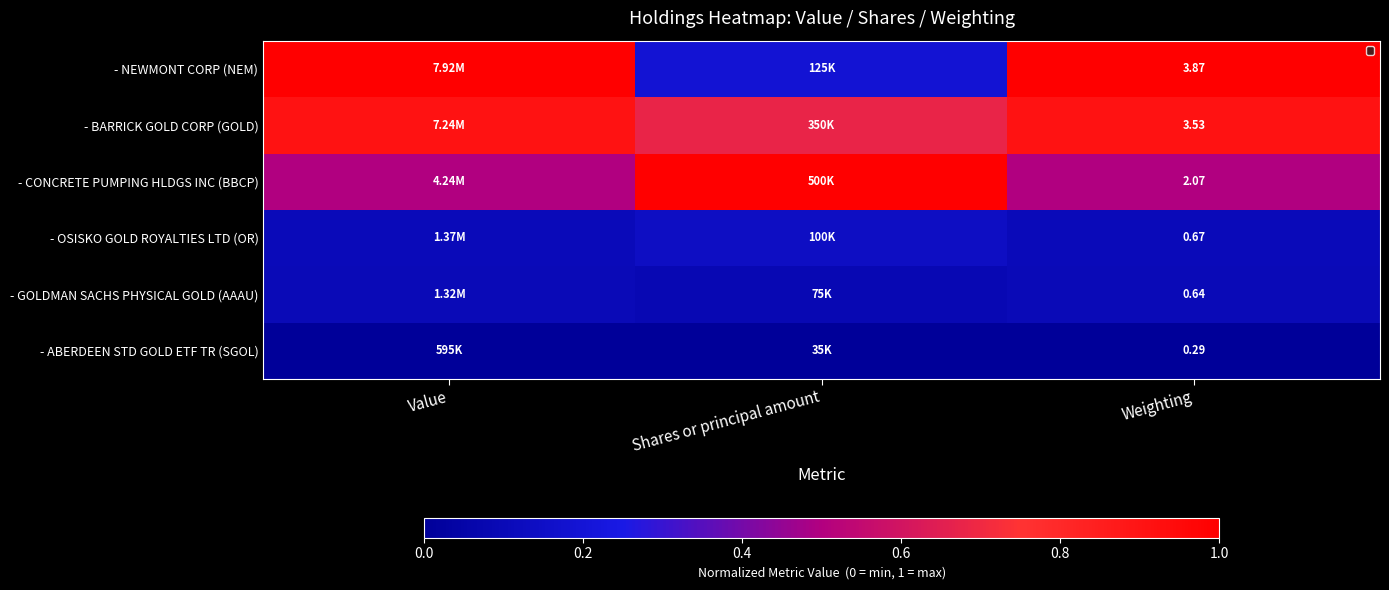

Rank the series at Weighting from lowest to highest value.

- ABERDEEN STD GOLD ETF TR (SGOL), - GOLDMAN SACHS PHYSICAL GOLD (AAAU), - OSISKO GOLD ROYALTIES LTD (OR), - CONCRETE PUMPING HLDGS INC (BBCP), - BARRICK GOLD CORP (GOLD), - NEWMONT CORP (NEM)